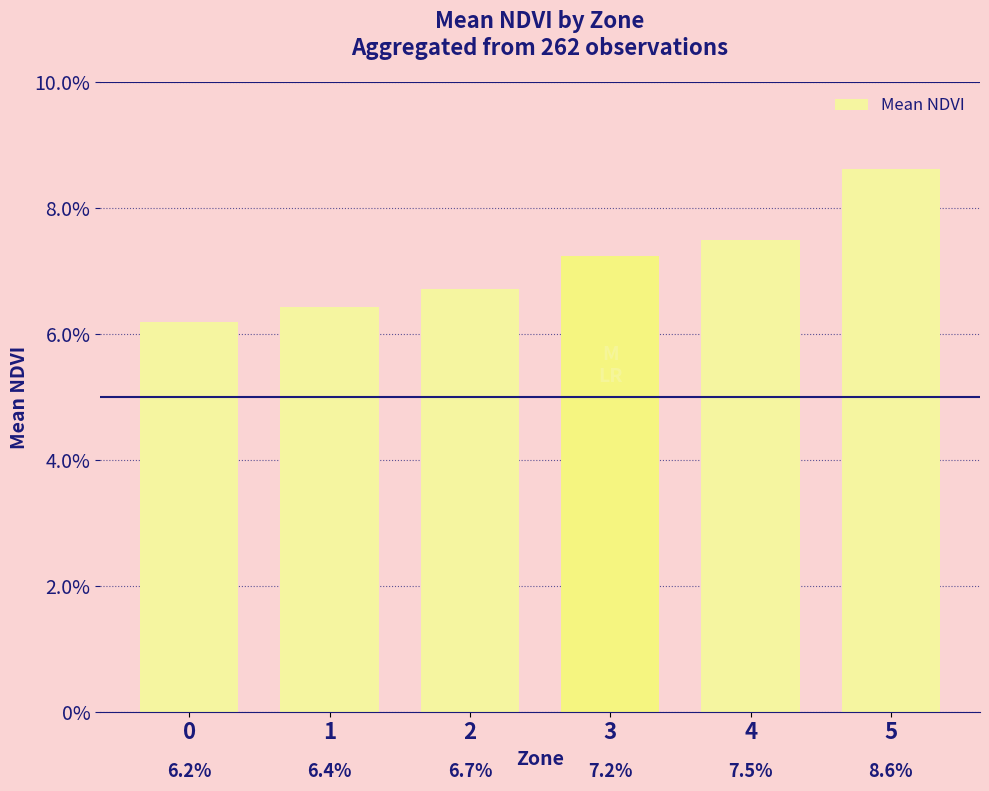

Does the chart contain any negative values?

No